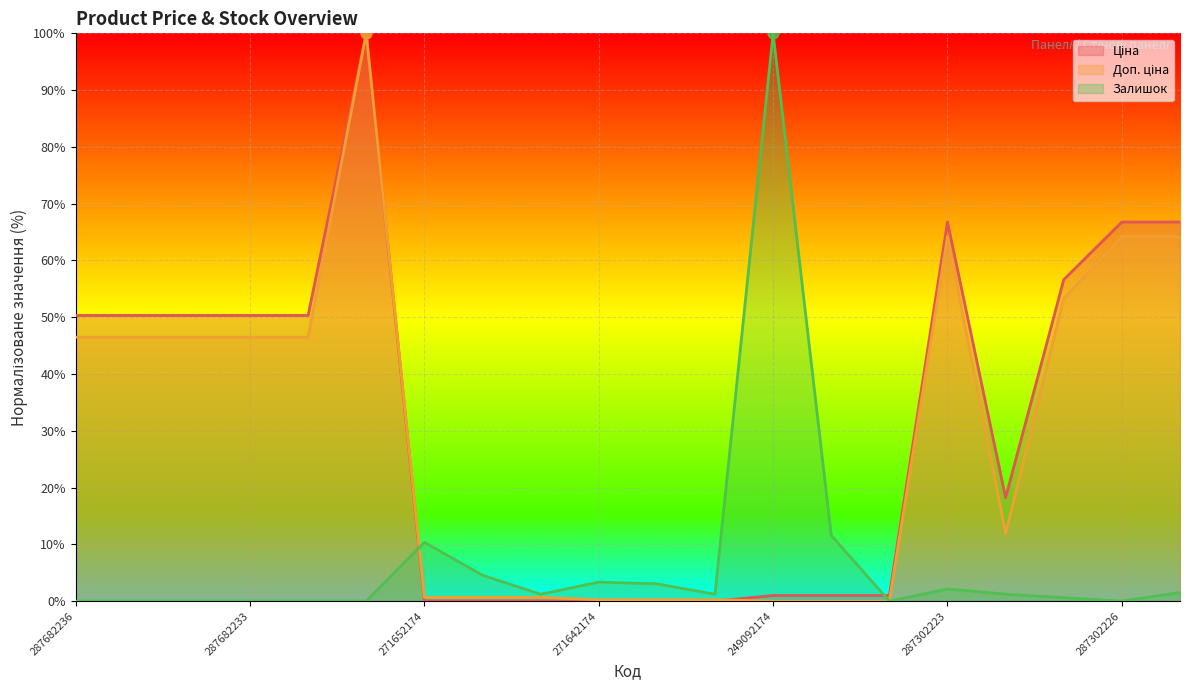

What are all the series names shown in the legend?

Ціна, Доп. ціна, Залишок